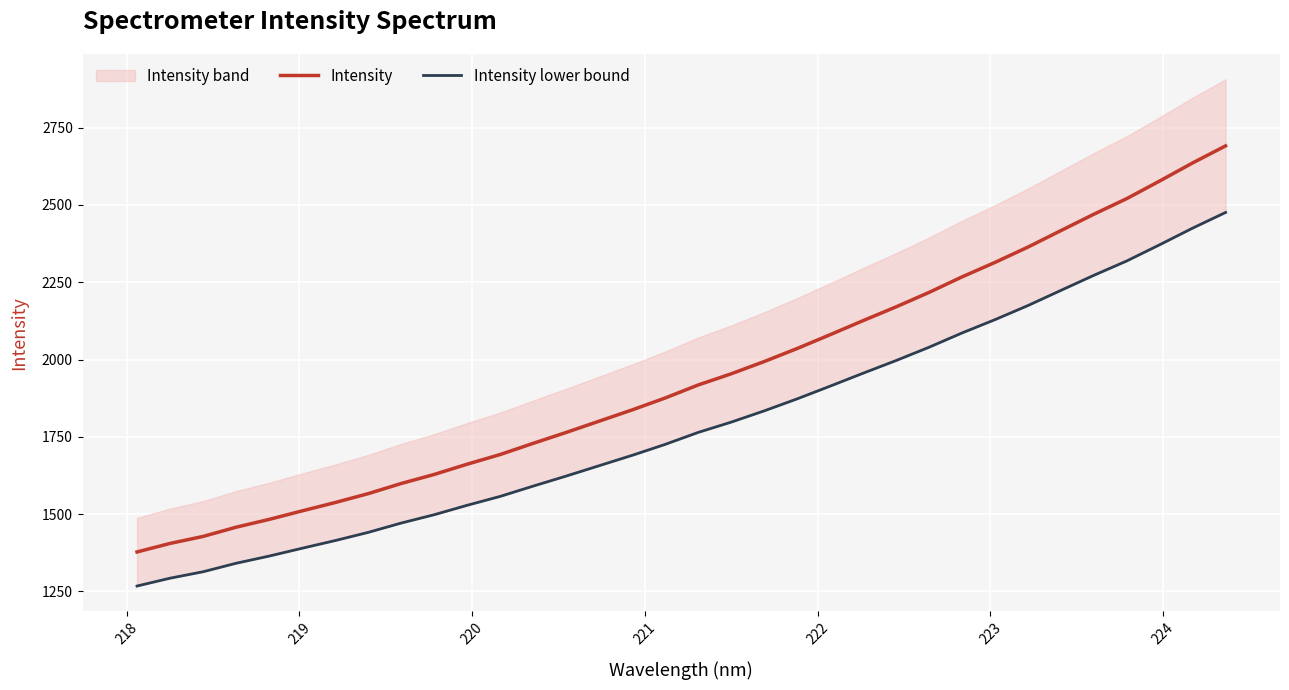

At how many categories does at least one series exceed 2549?

3